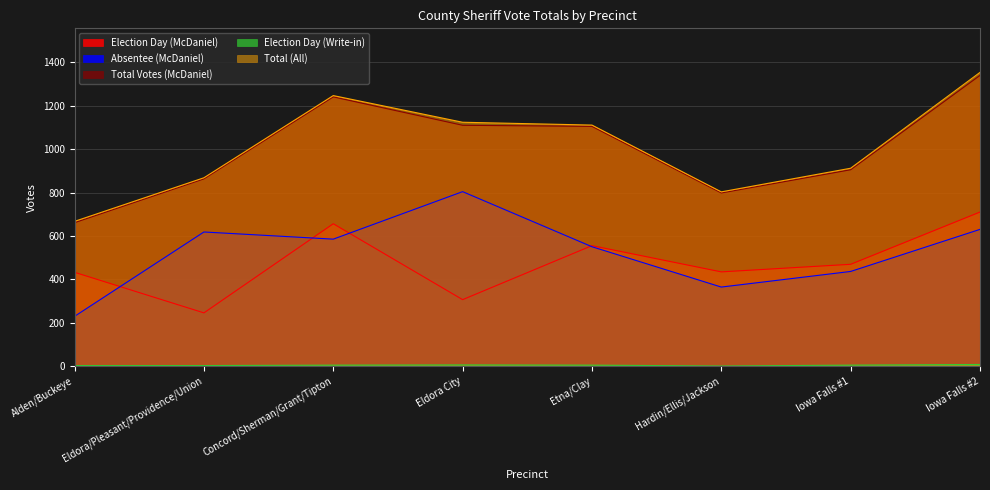

True or false: Total (All) and Election Day (McDaniel) intersect in this chart.

False